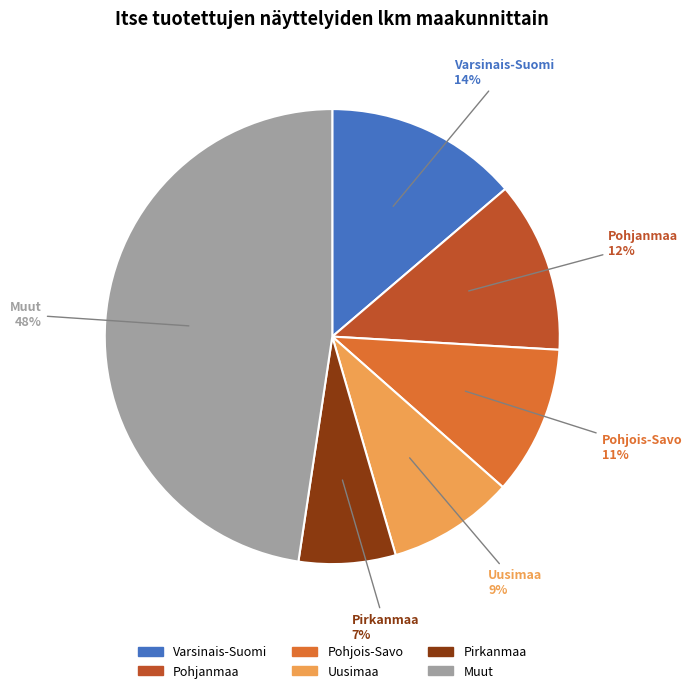

Does any single category account for the majority?

No